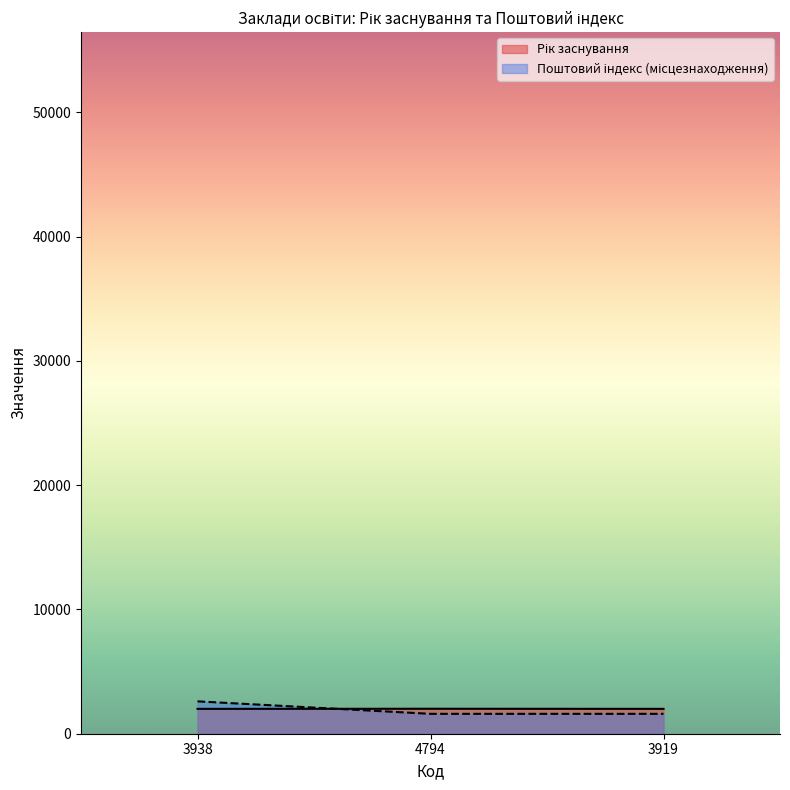

Read the Рік заснування value at 3919.

2000.0